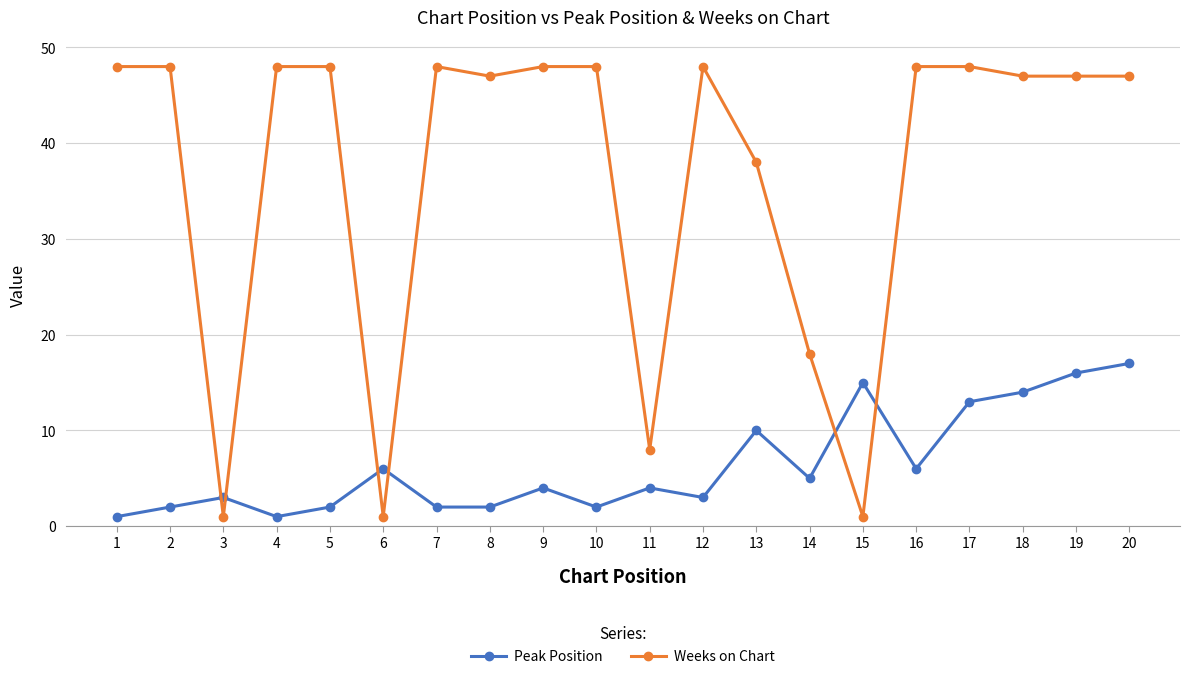

At which label is Peak Position closest to 9?

13